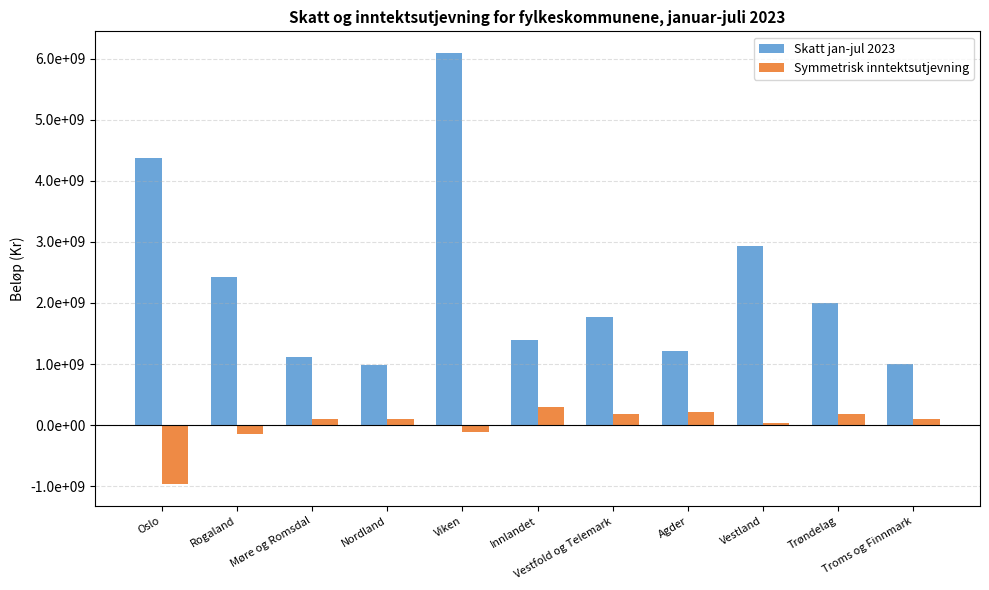

Is it true that Symmetrisk inntektsutjevning equals 82376228.5 at Agder?

False